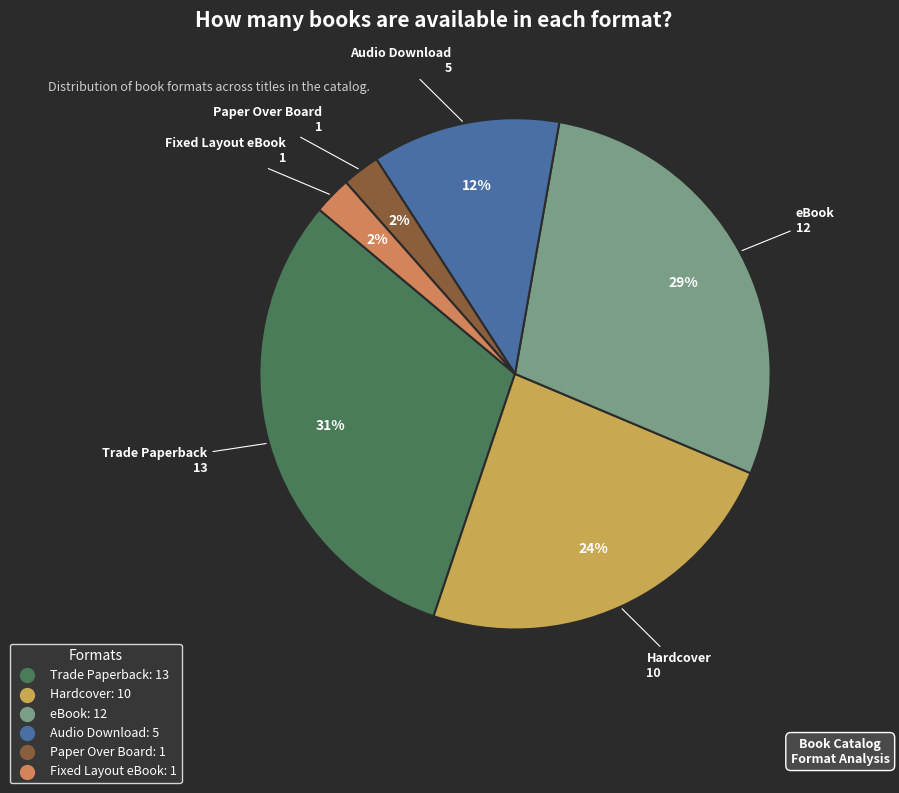

To the nearest percent, what is the difference between the largest and smallest slice percentages?

29%